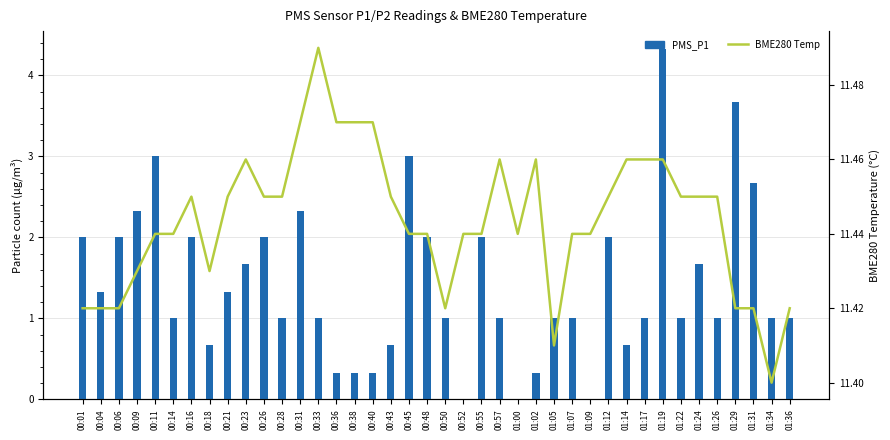

Between 00:40 and 01:34, which series saw the biggest shift?

PMS_P1